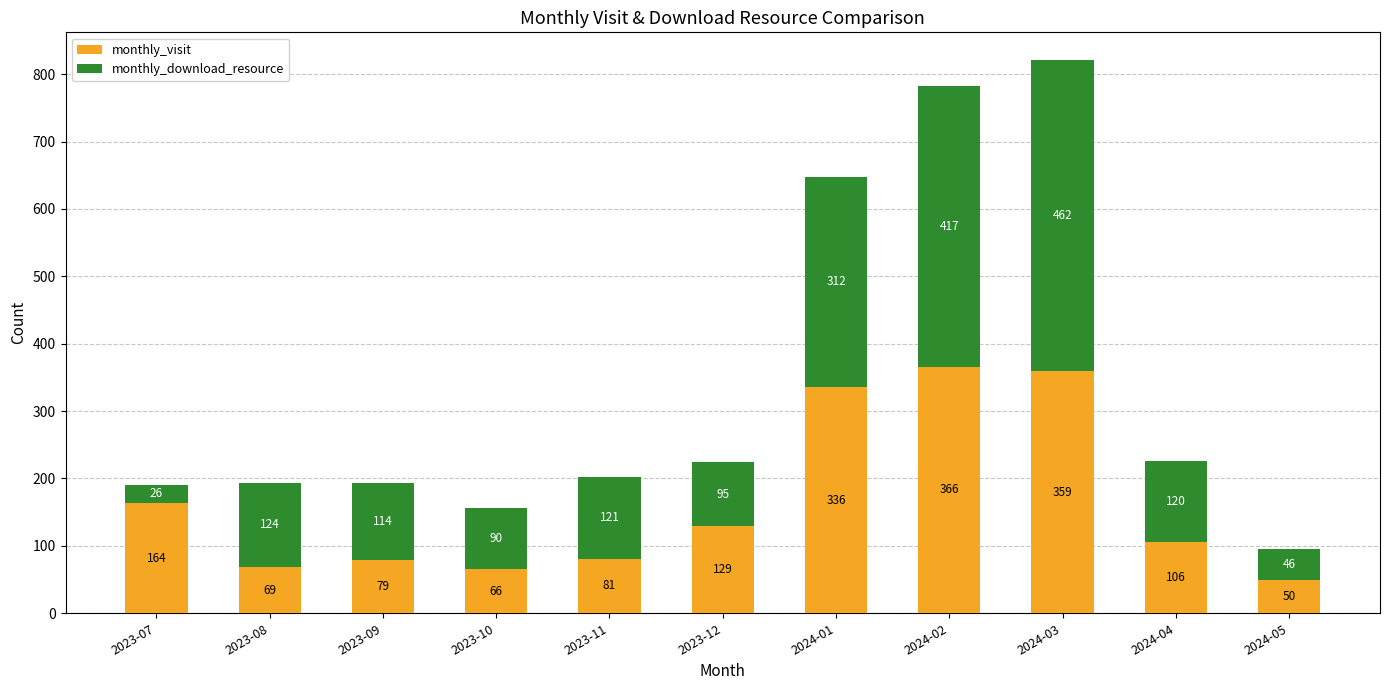

Which category has the lowest value in the monthly_visit series?

2024-05